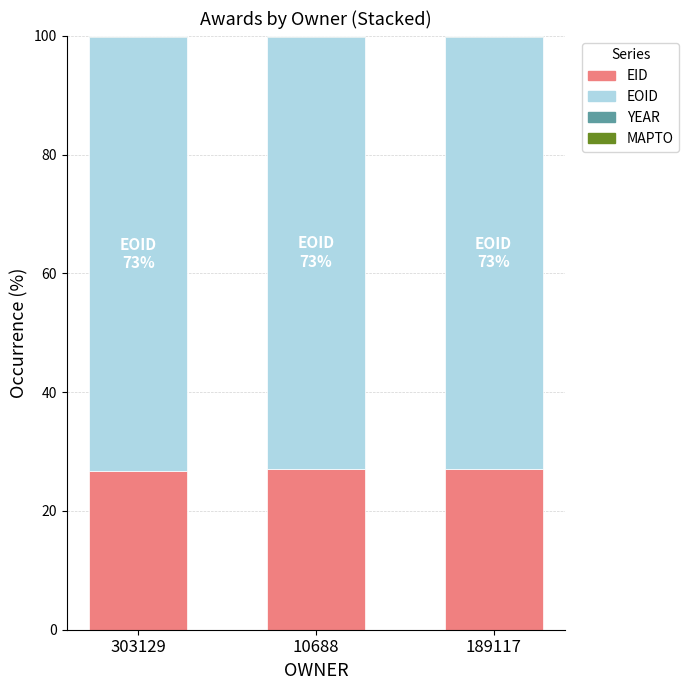

What is the maximum value for EID?

27.1